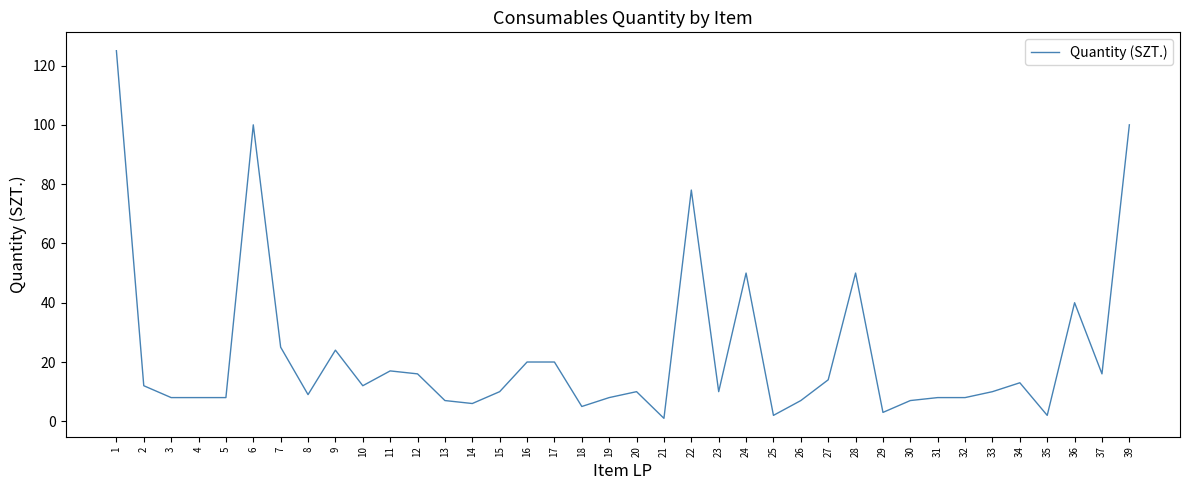

Reading left to right, extract all data points from this chart.

1=125	2=12	3=8	4=8	5=8	6=100	7=25	8=9	9=24	10=12	11=17	12=16	13=7	14=6	15=10	16=20	17=20	18=5	19=8	20=10	21=1	22=78	23=10	24=50	25=2	26=7	27=14	28=50	29=3	30=7	31=8	32=8	33=10	34=13	35=2	36=40	37=16	39=100